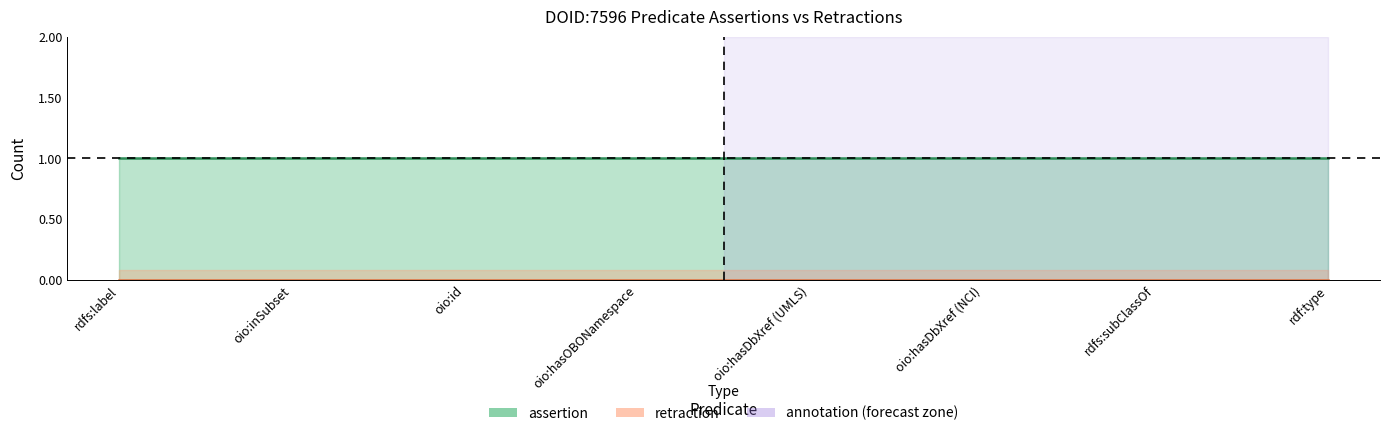

Which category has the highest value across all series?

rdfs:label